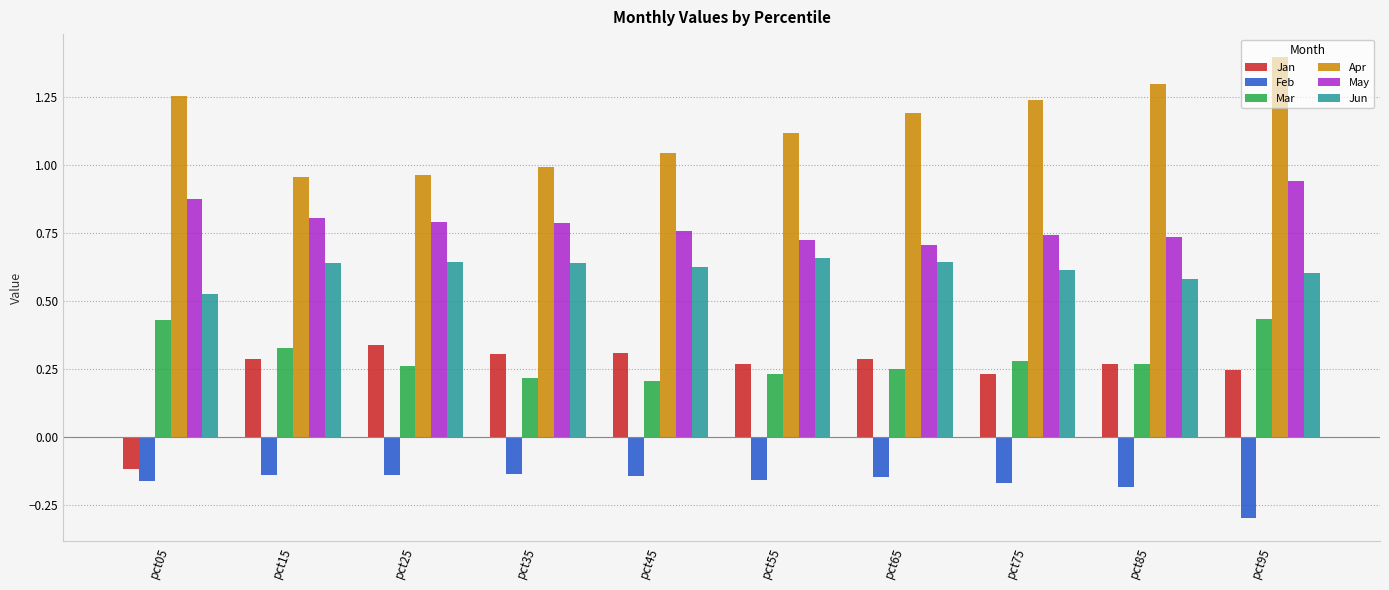

What is the maximum value for Apr?

1.4